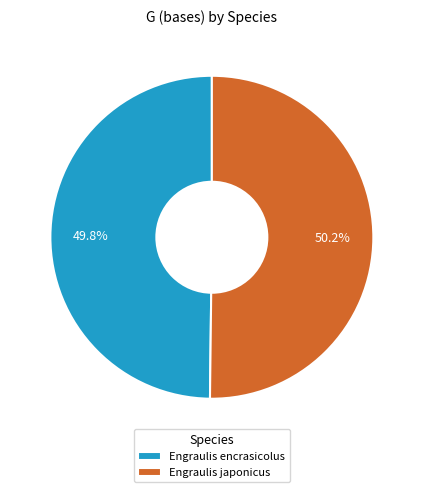

Approximately how many times larger is the value at Engraulis japonicus compared to Engraulis encrasicolus?

1.0